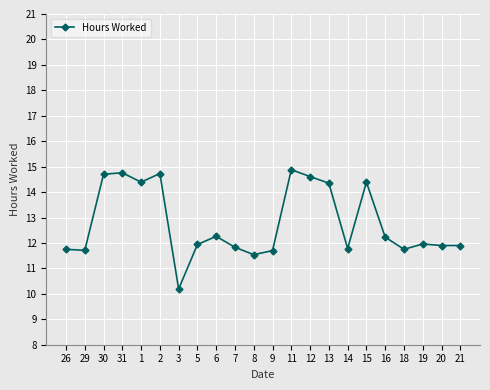

How many categories are shown in the chart?

22